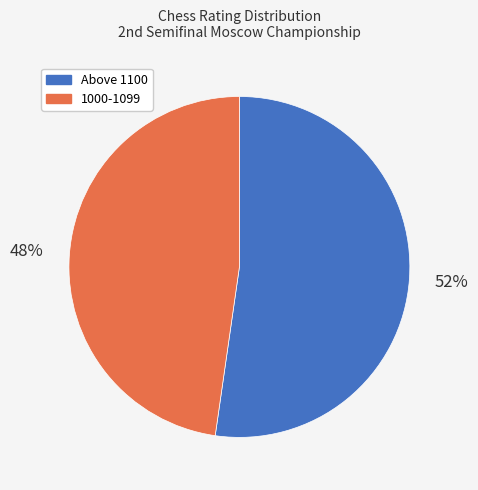

Does any single category account for the majority?

Yes